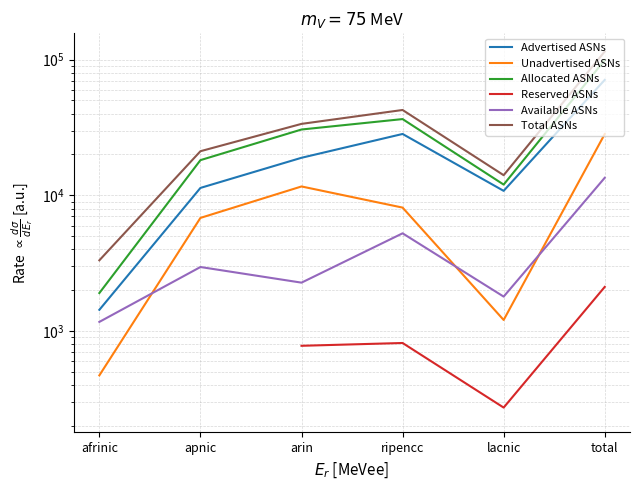

Rank the categories by Total ASNs value from highest to lowest.

total, ripencc, arin, apnic, lacnic, afrinic